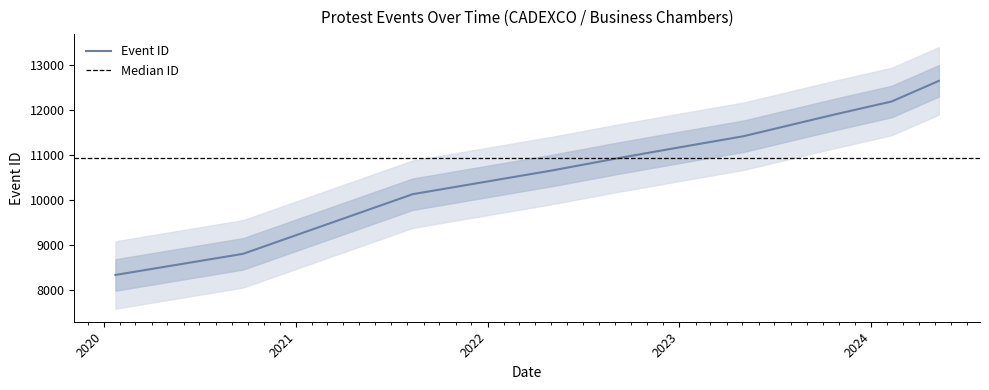

Rank the categories by value from highest to lowest.

2024-05-09, 2024-02-09, 2023-10-24, 2023-05-03, 2022-12-15, 2022-09-09, 2022-05-03, 2021-08-11, 2020-09-25, 2020-09-20, 2020-01-23